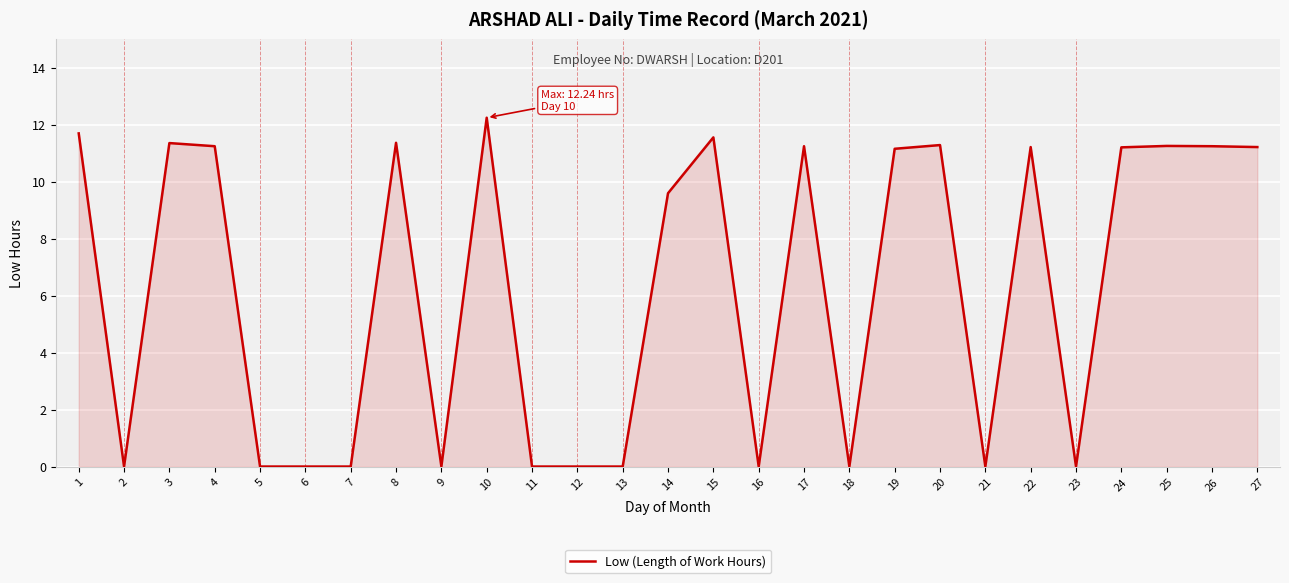

What is the average value?

6.3